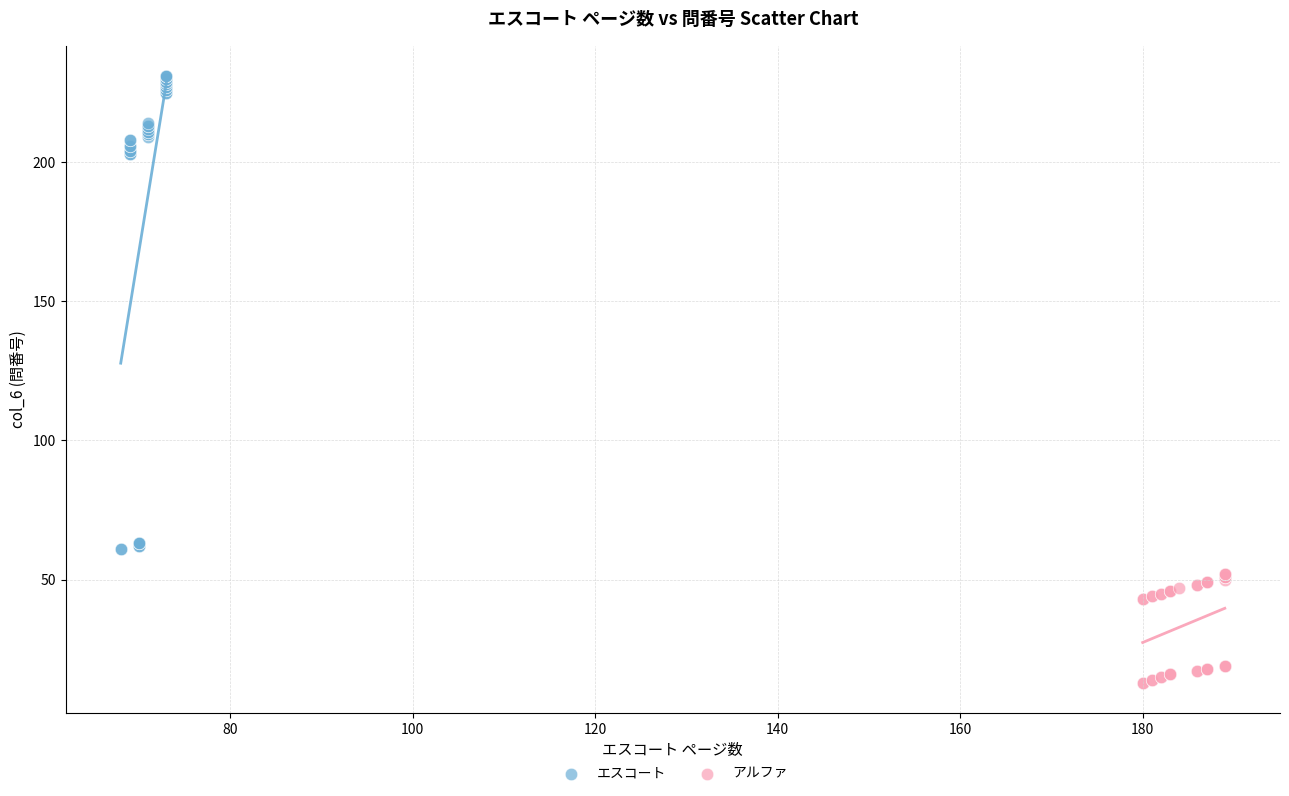

Which series reaches the maximum Y coordinate?

エスコート